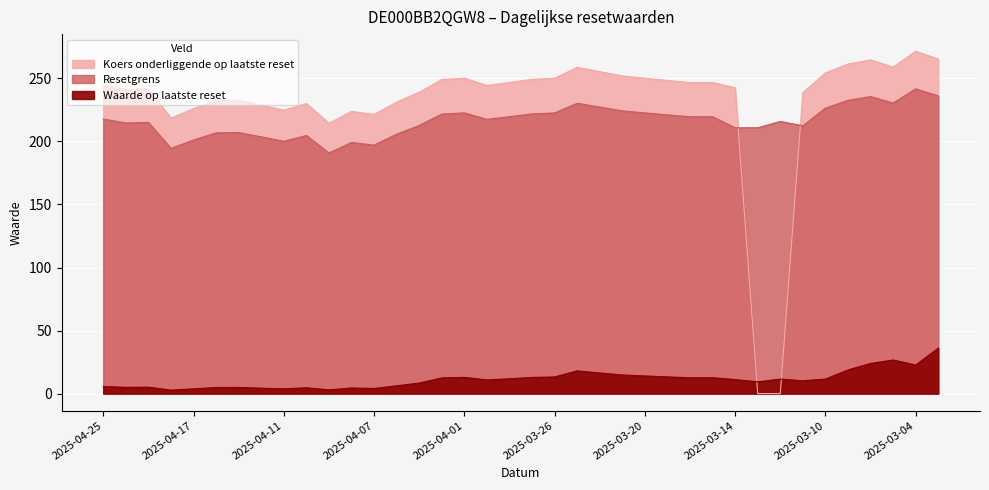

What is the label of the 30th point from the right?

2025-04-11